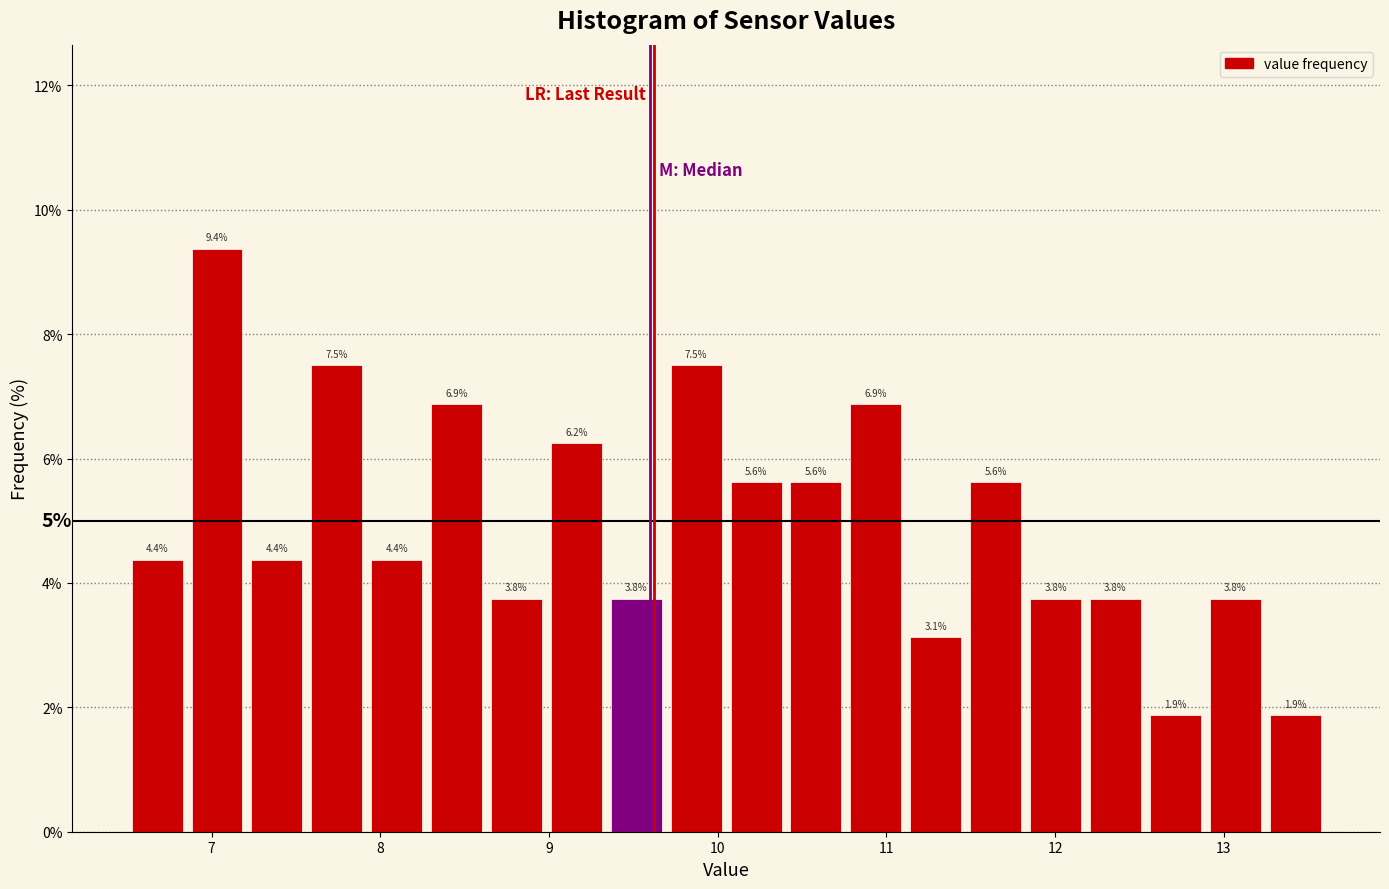

Read against the x-axis, roughly where is the centre of the tallest bar?

7.0